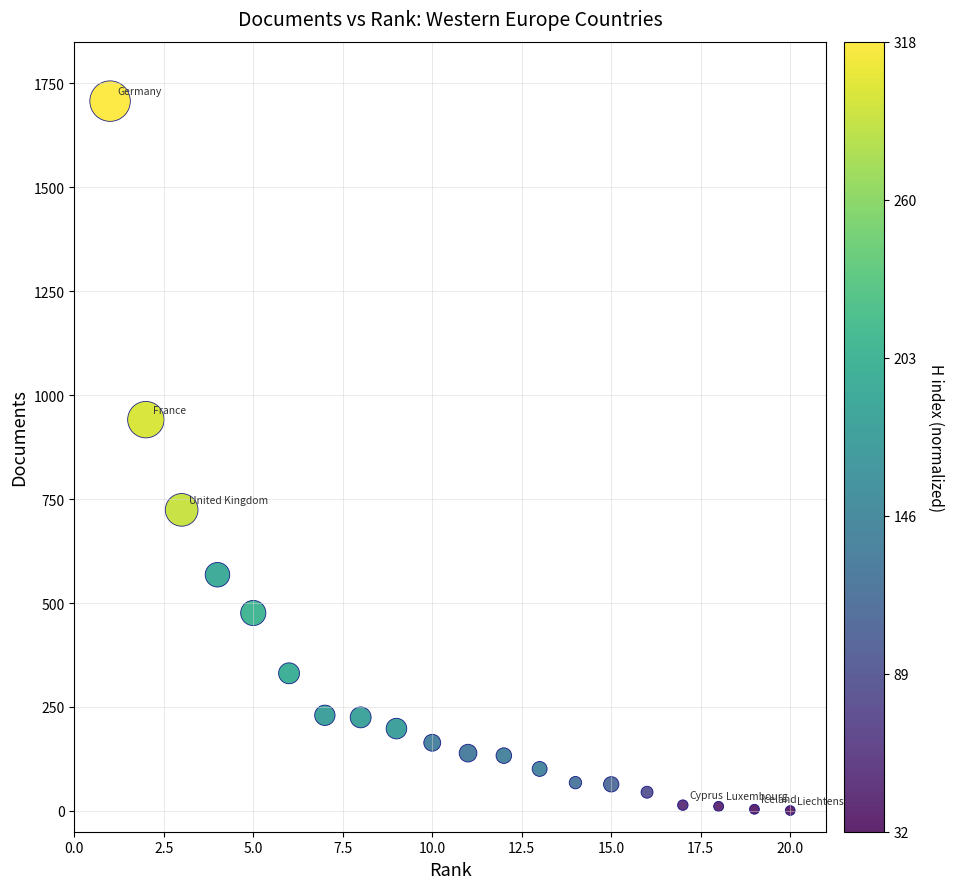

What Y value in the scatter plot is closest to 854?

941